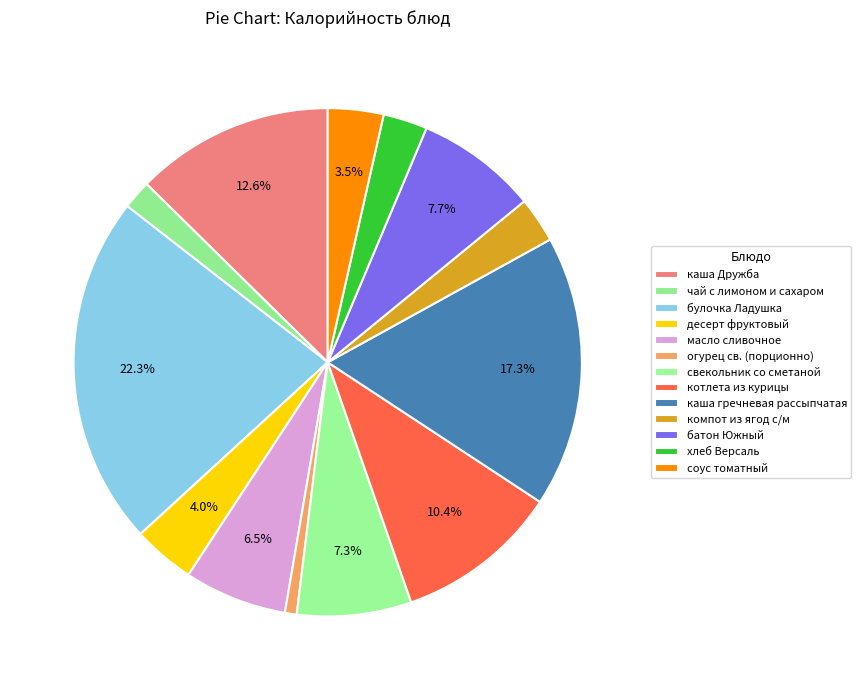

Combined, what portion of the pie is компот из ягод с/м and булочка Ладушка?

25.2%